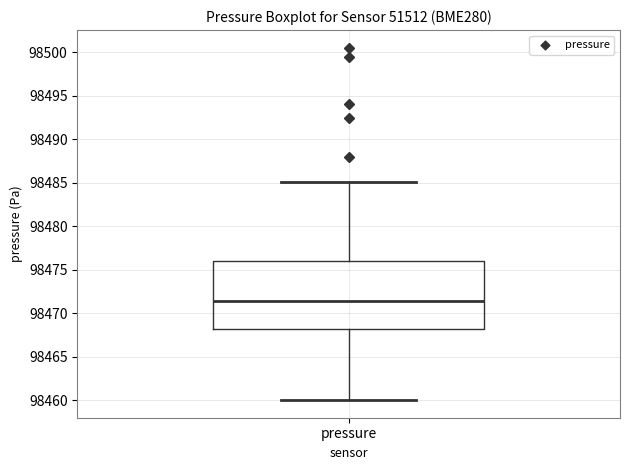

Read this box plot against the y-axis: the position of the median line, the range covered by the box, and the ends of both whiskers. The values are not printed on the chart, so give them approximately, as read against the axis.

median 98471.5, box 98468.0 to 98476.0, whiskers 98460.0 to 98485.0